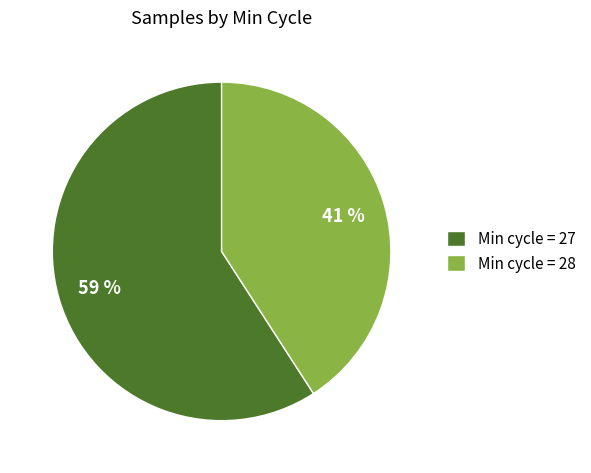

Count the number of slices in the pie.

2